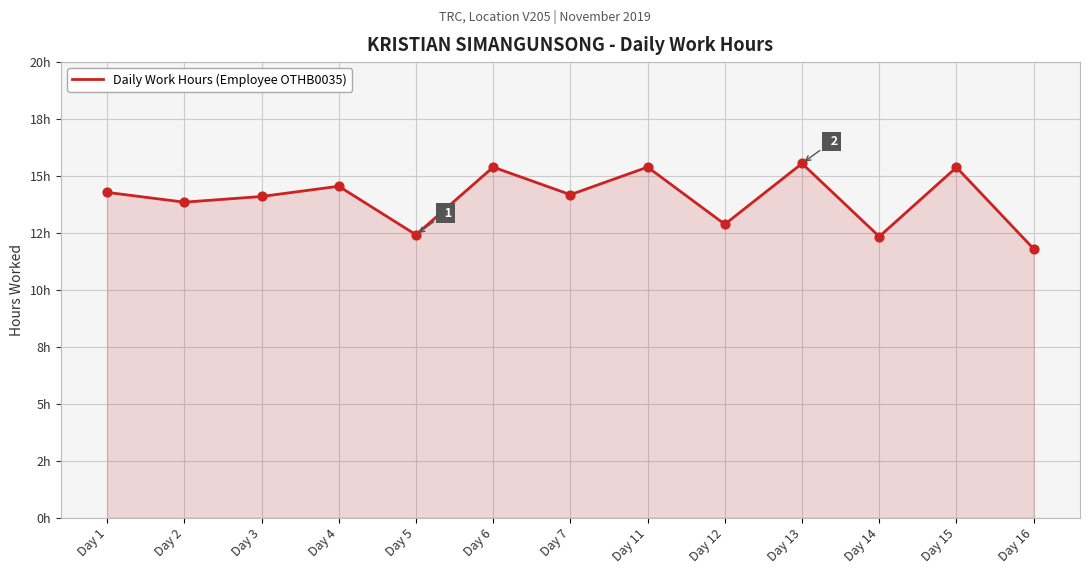

Which has a higher value, Day 16 or Day 13?

Day 13